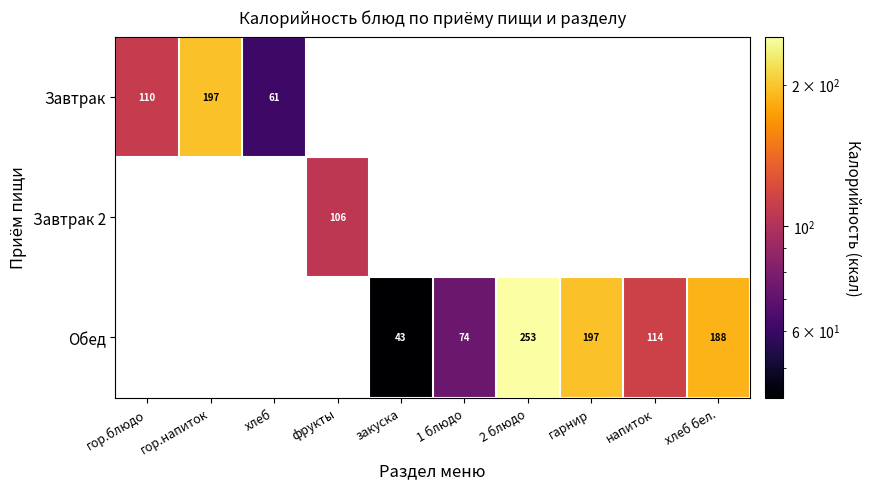

True or false: Завтрак has a value of 197.0 at гор.напиток.

True